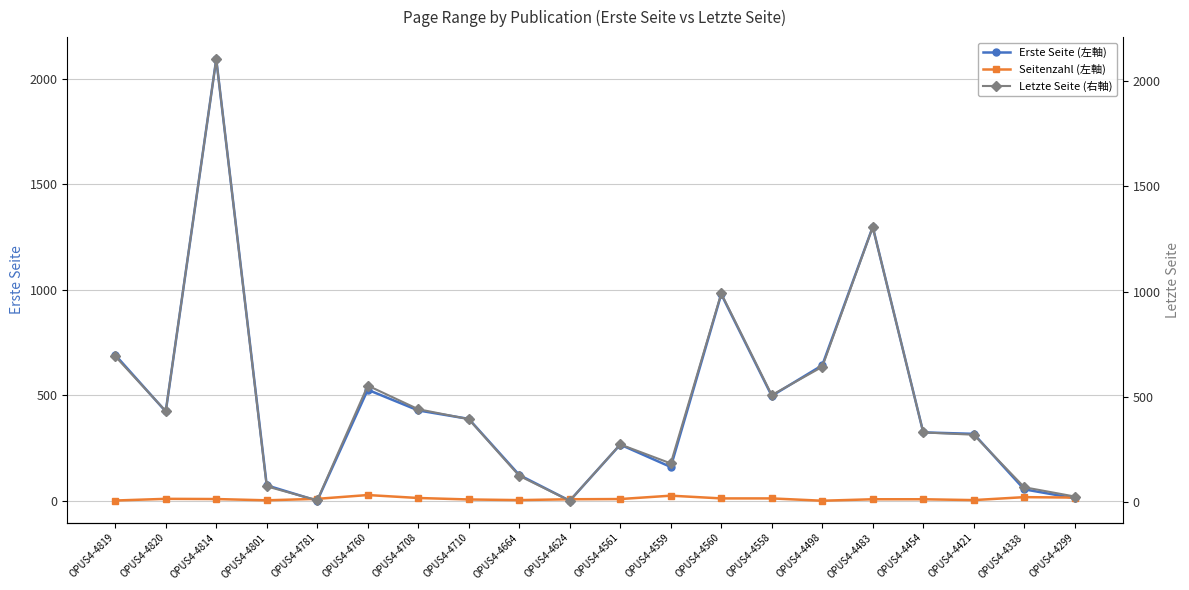

What is the sum of all Letzte Seite (右軸) values?

9501